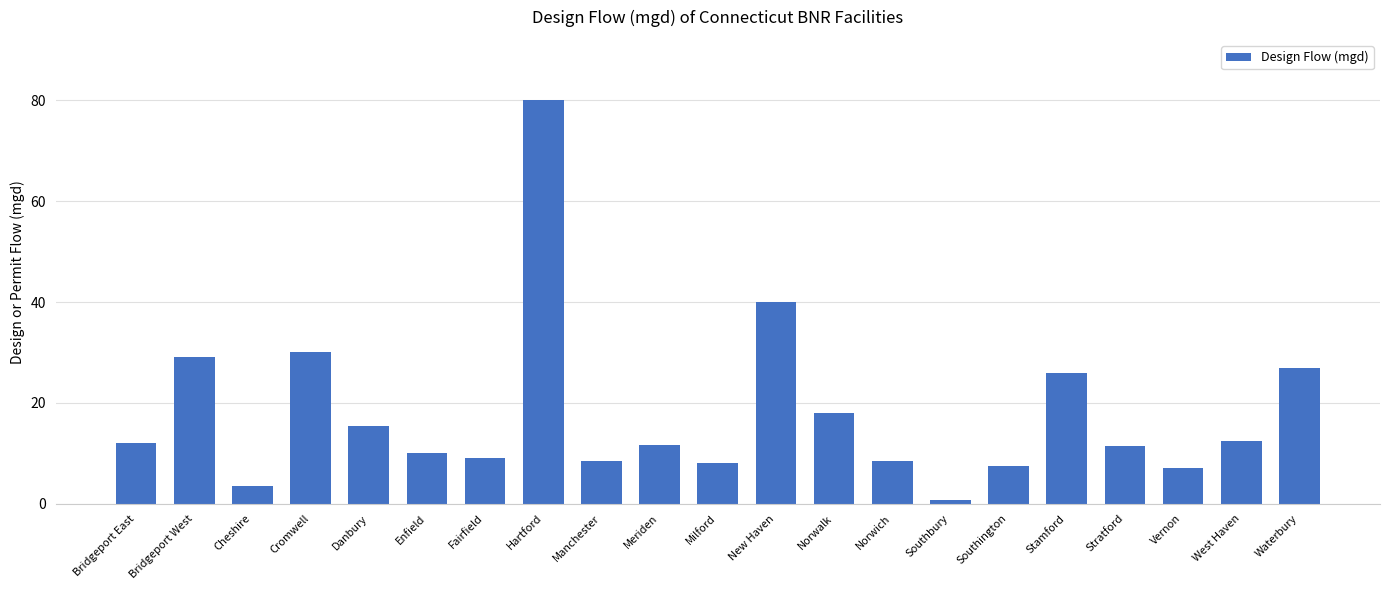

How many categories are shown in the chart?

21